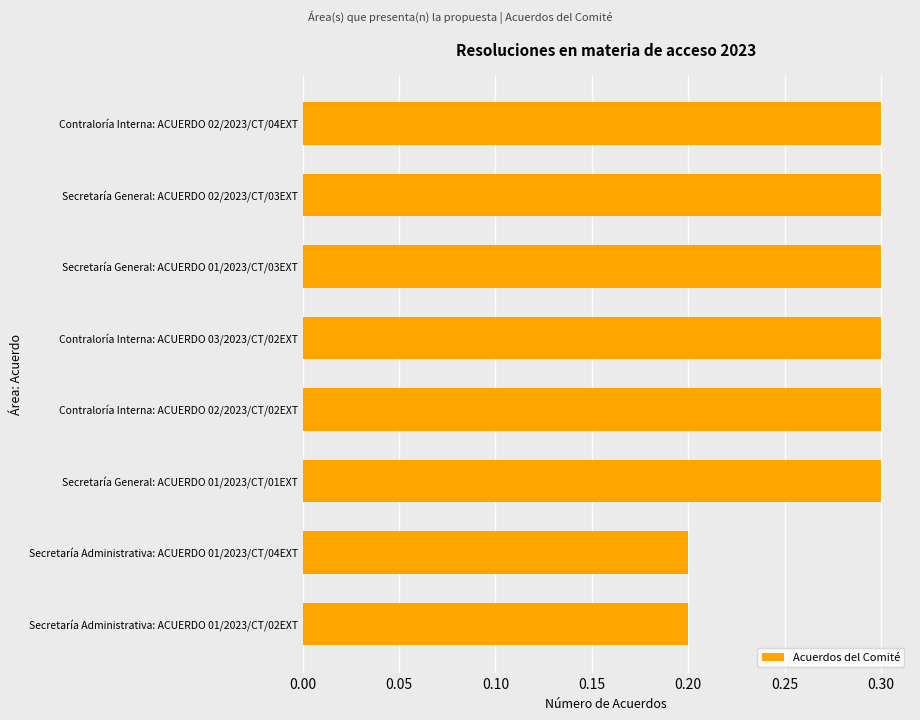

The chart shows a value of 0.3 at Contraloría Interna: ACUERDO 03/2023/CT/02EXT. True or false?

True